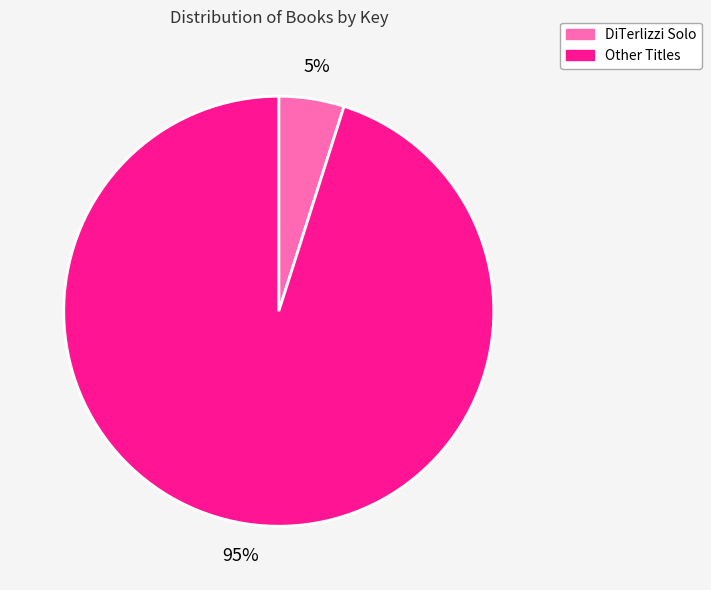

Which category has the smallest portion of the pie?

DiTerlizzi Solo